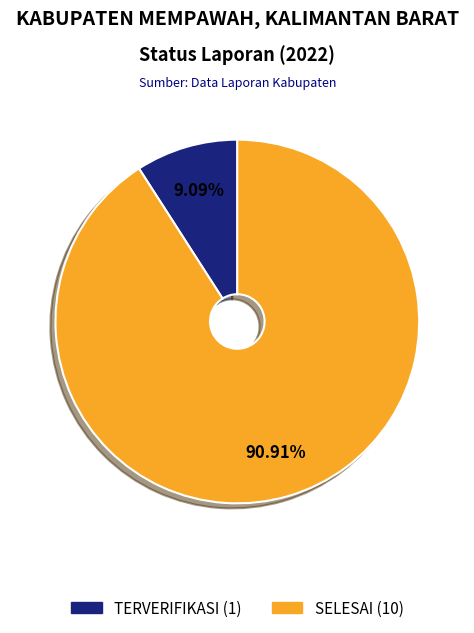

Is there any slice that represents more than half of the pie?

Yes